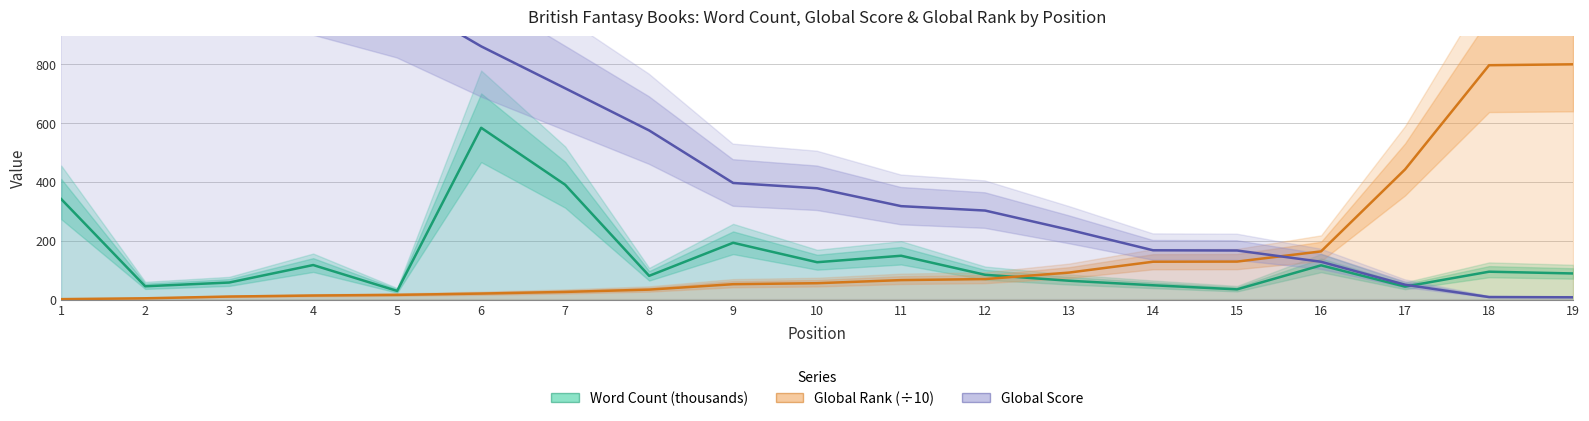

What are all the series names shown in the legend?

Word Count (thousands), Global Rank (÷10), Global Score